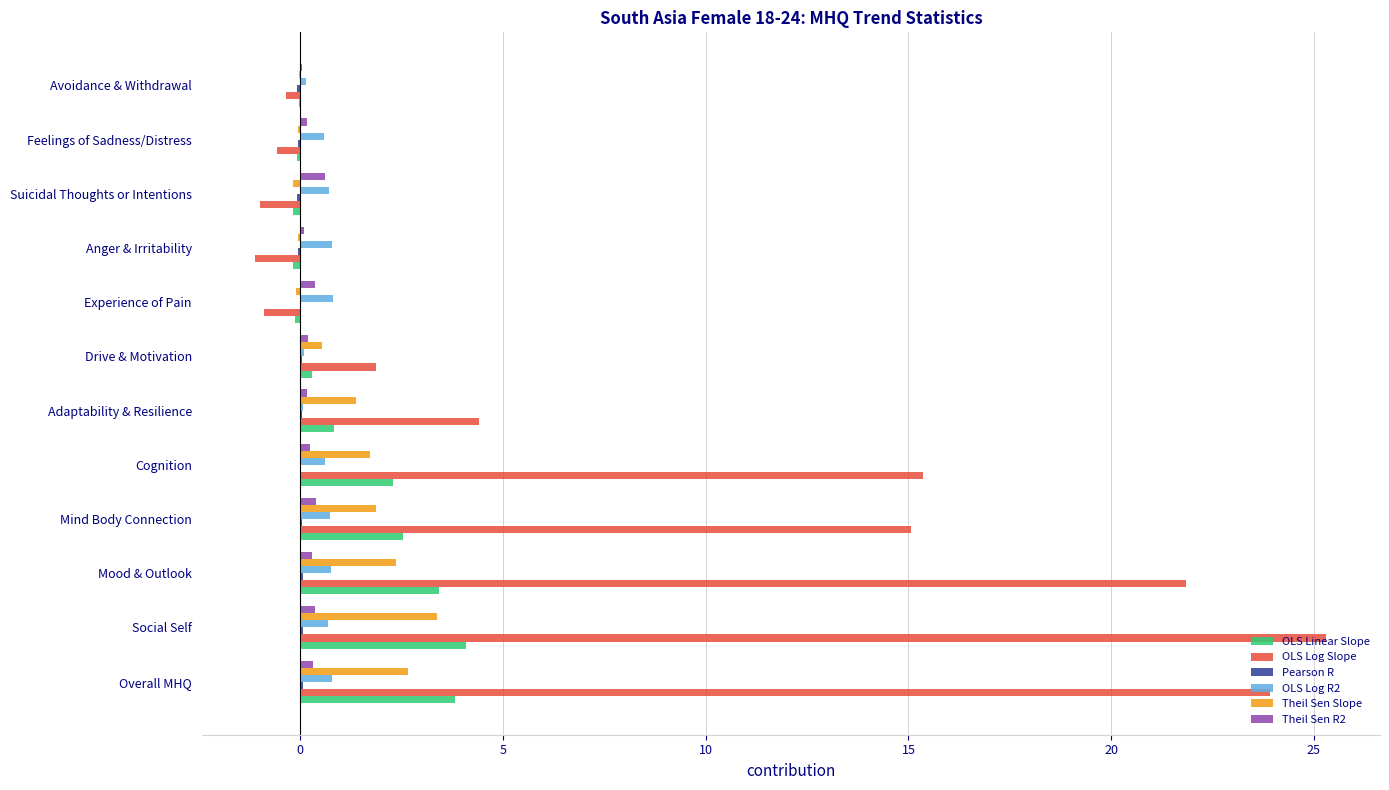

What is the maximum value for Theil Sen R2?

0.6